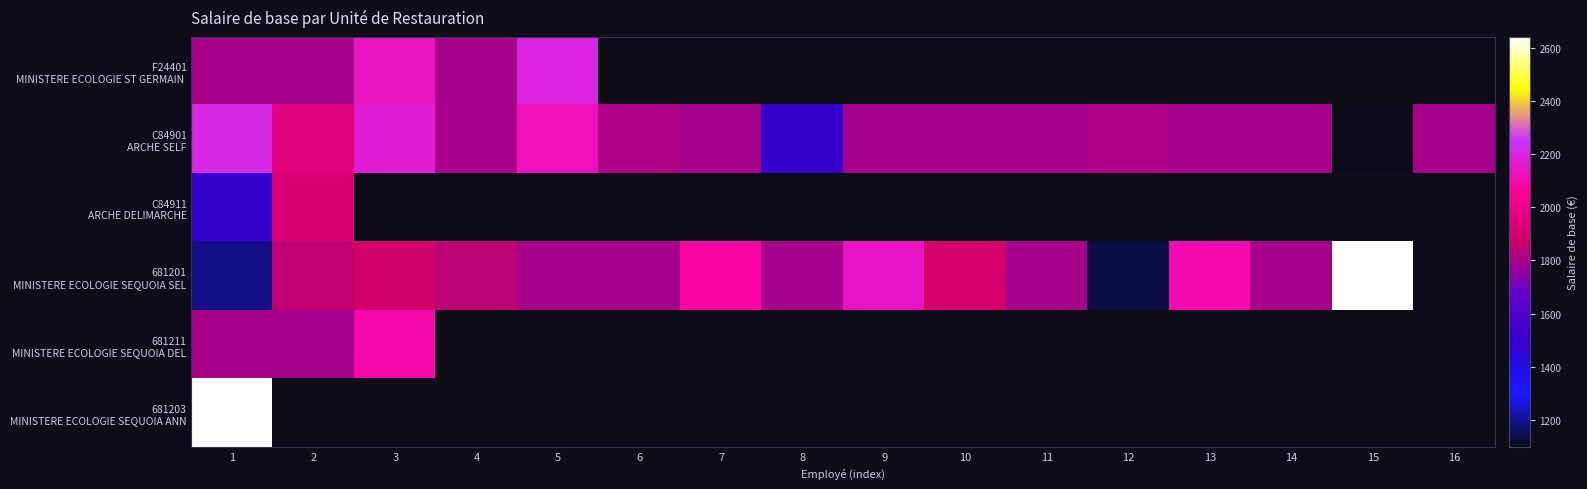

Which category has the highest value across all series?

15